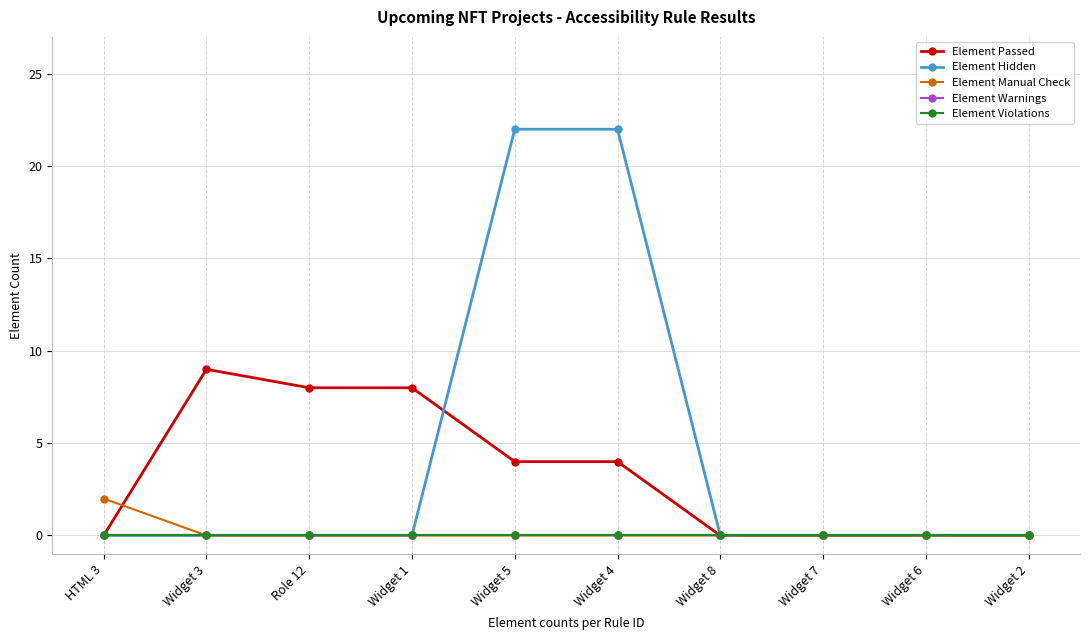

Is this an area chart (filled region under the line)?

No